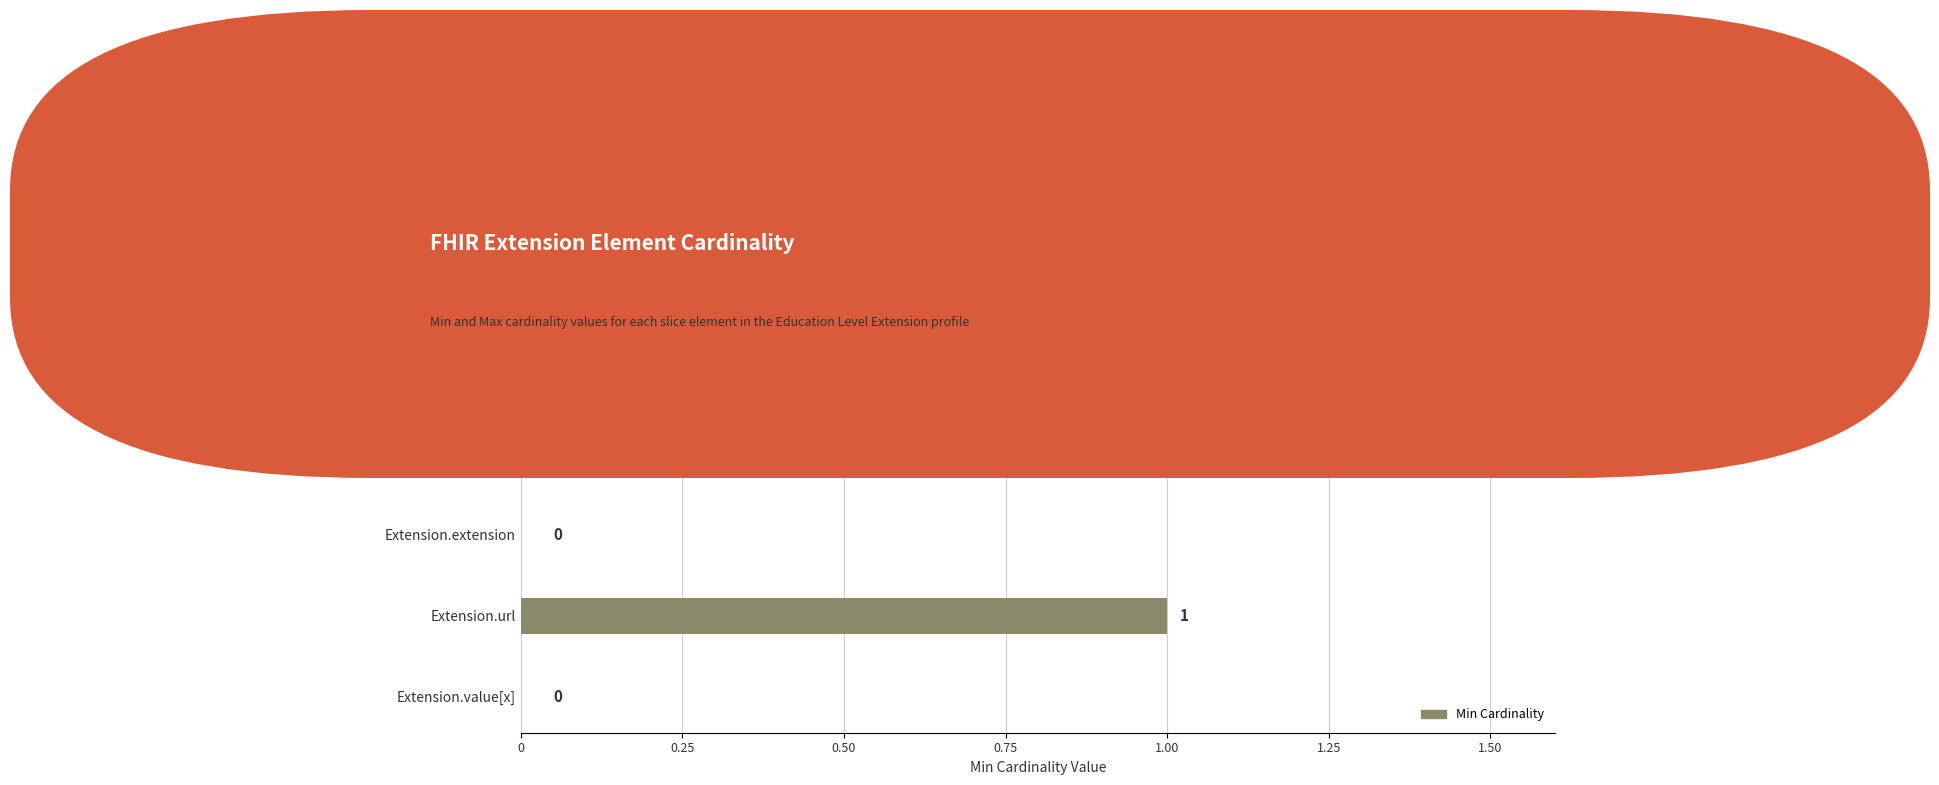

Reading bottom to top, extract all data points from this chart.

Extension.value[x]=0	Extension.url=1	Extension.extension=0	Extension.id=0	Extension=0